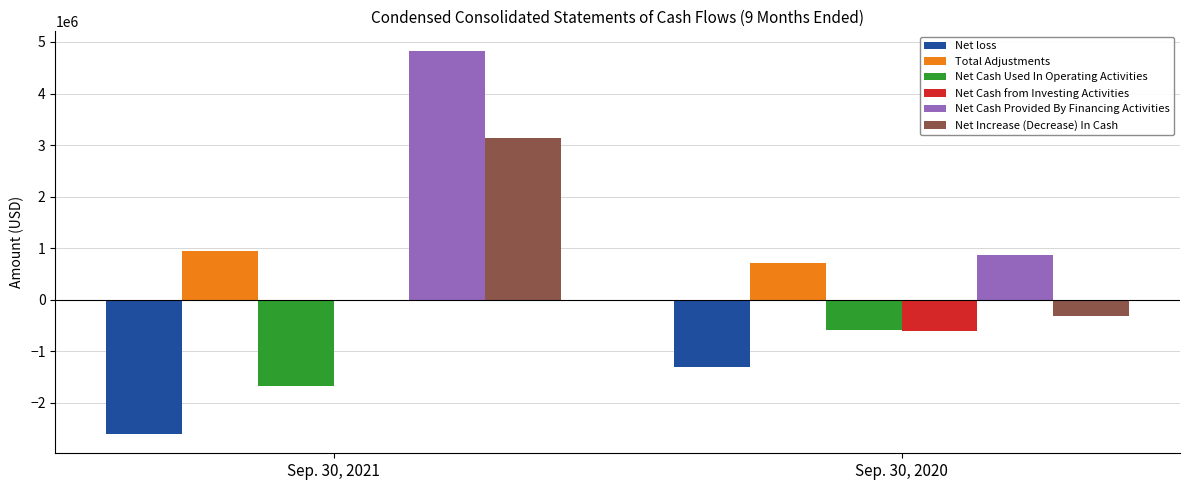

What is the average value of the Net Cash from Investing Activities series?

-321496